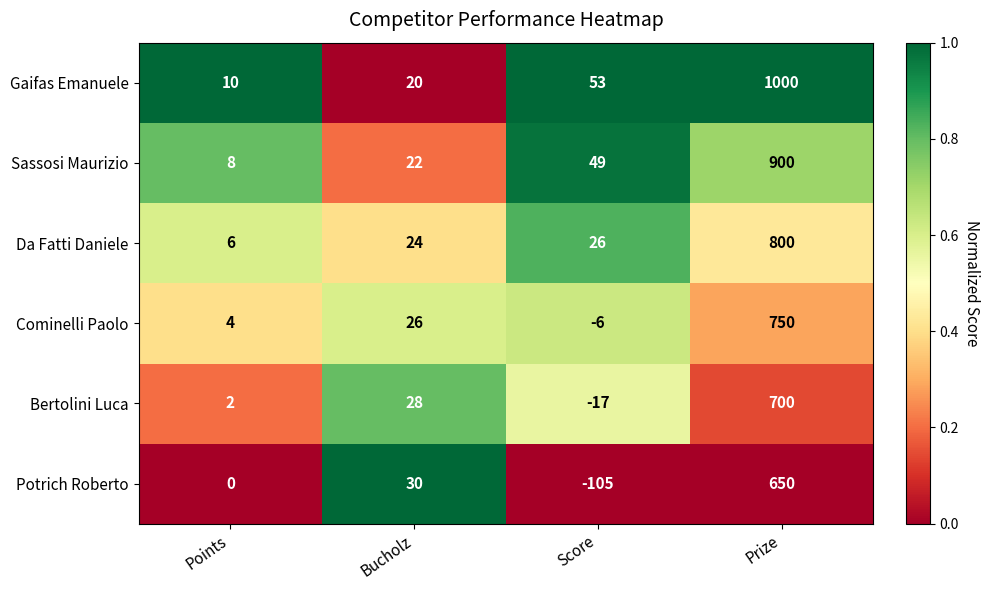

What is the sum of the Potrich Roberto values at Points and Score?

-105